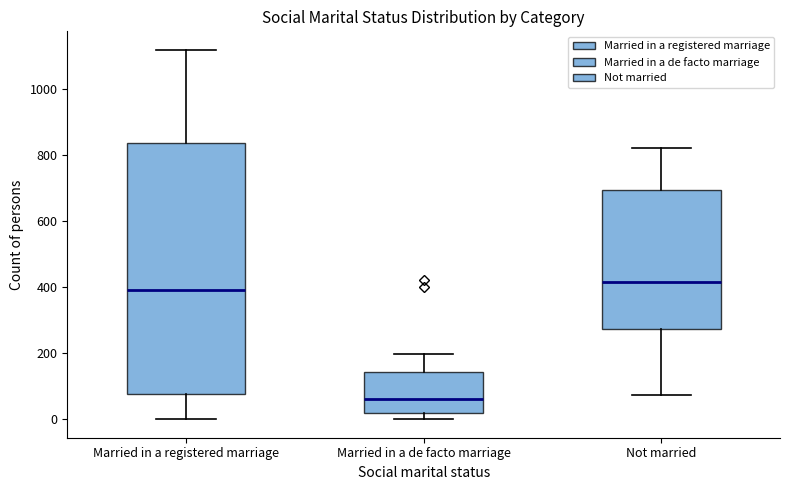

Comparing the boxes themselves (not the whiskers), which one is the tallest?

Married in a registered marriage